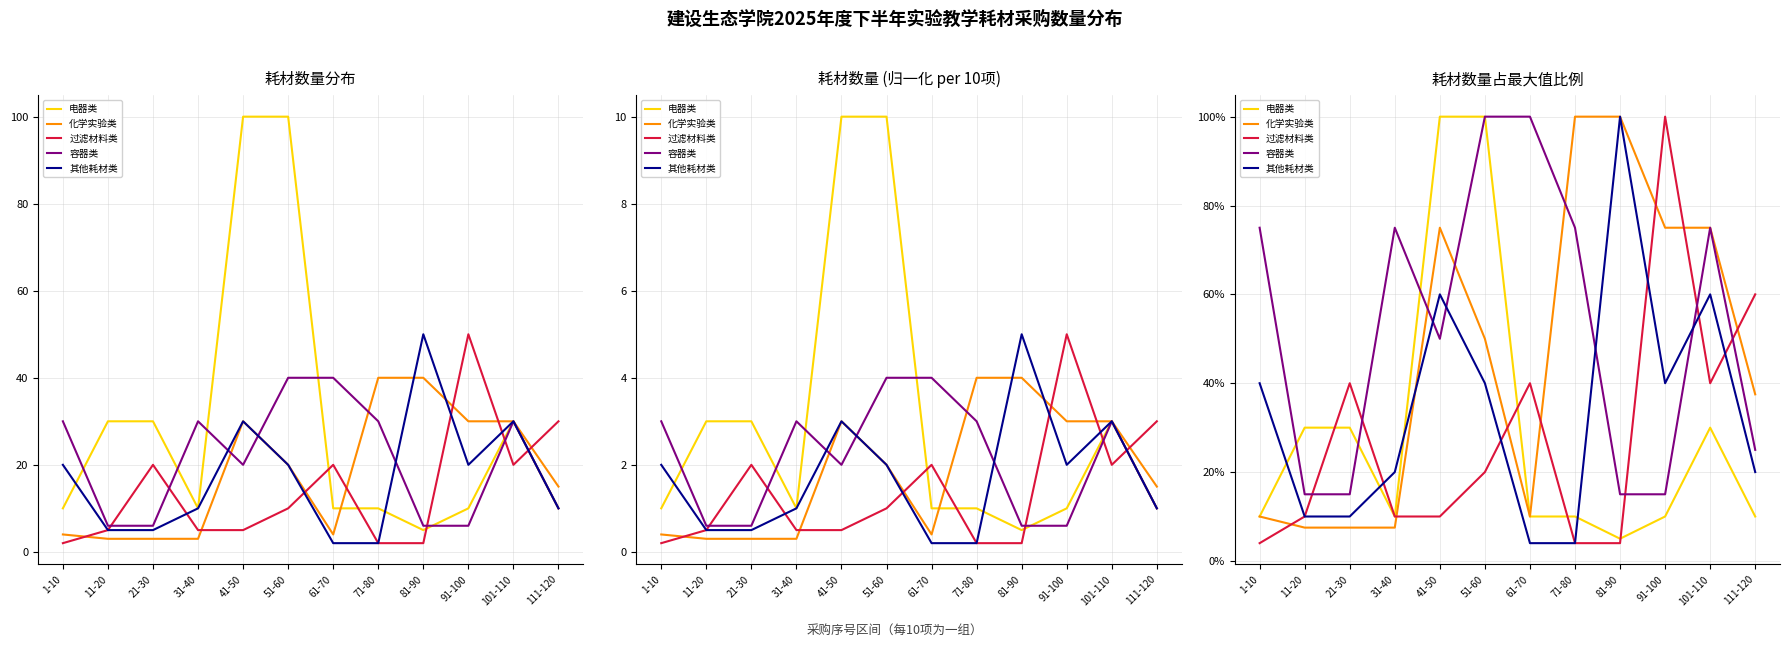

How many categories are shown in the chart?

12